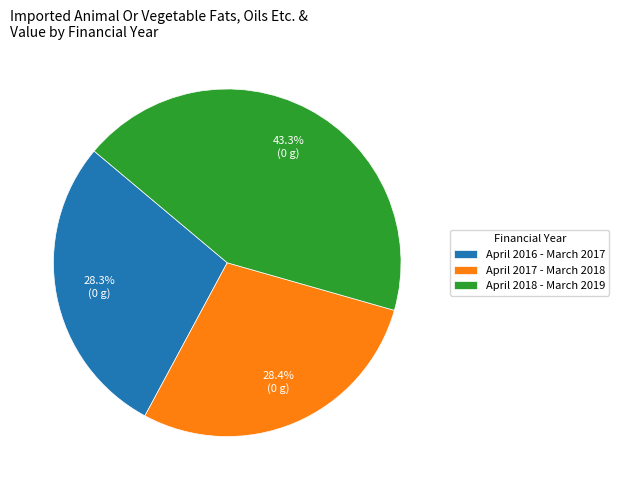

The April 2018 - March 2019 slice represents 43% of the pie. True or false?

True